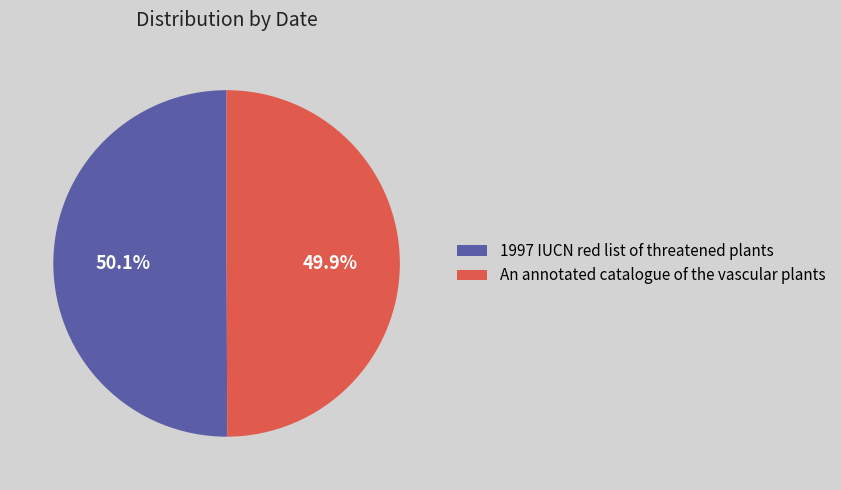

Combined, what portion of the pie is An annotated catalogue of the vascular plants and 1997 IUCN red list of threatened plants?

100.0%